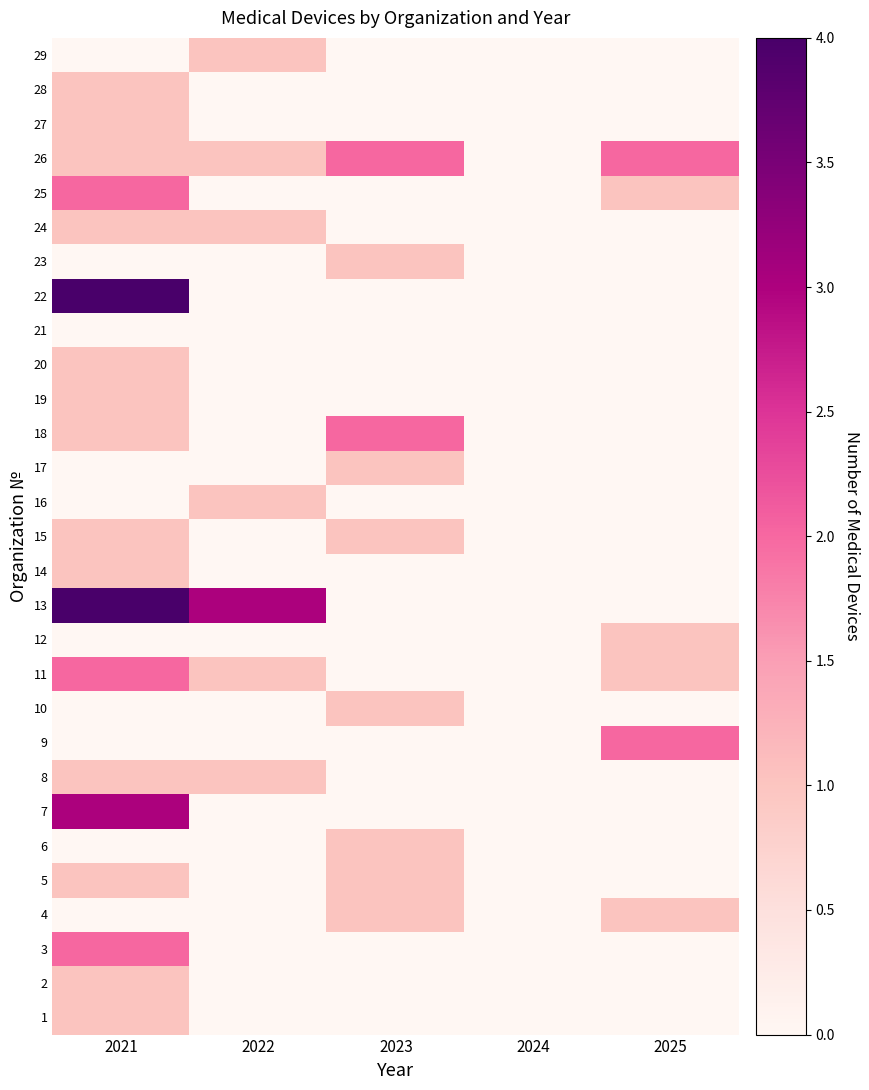

How many distinct data groups are displayed?

29